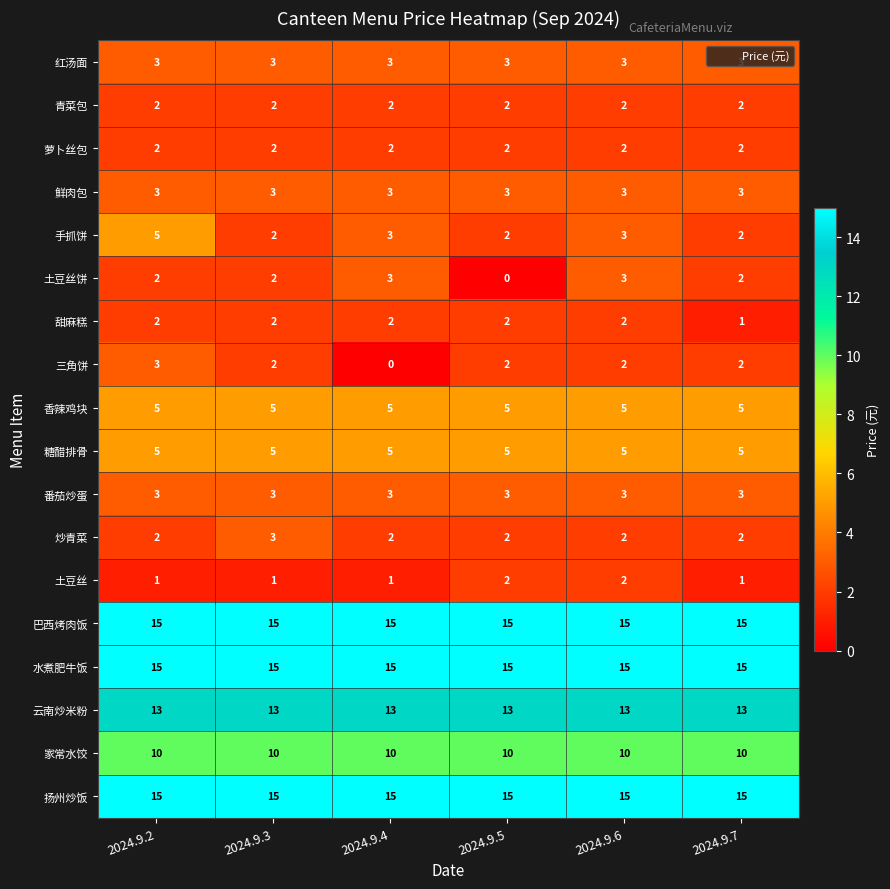

At which category is the sum across all series the highest?

2024.9.2